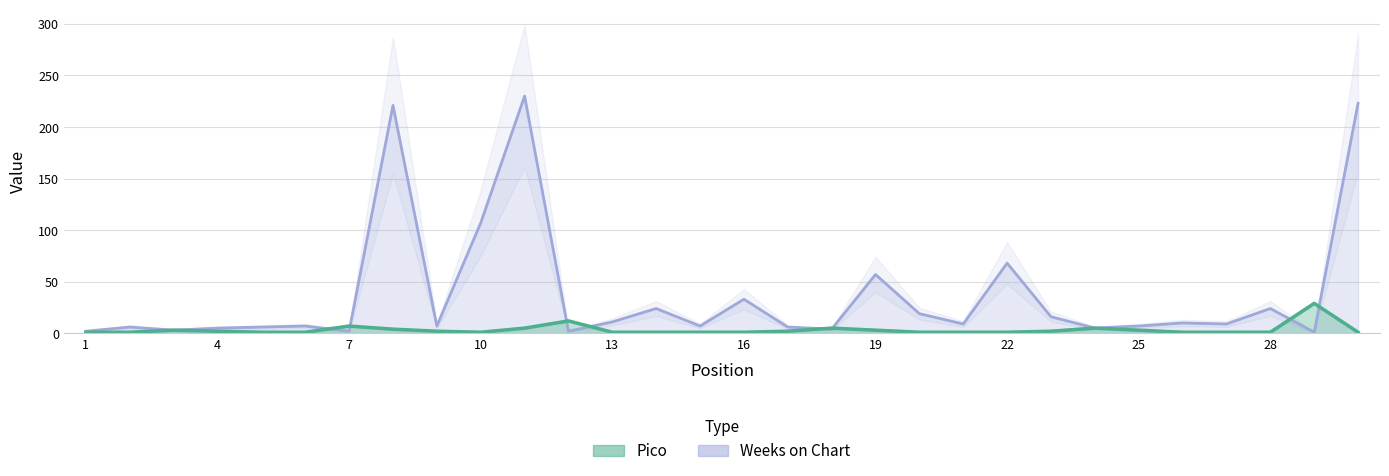

What are all the series names shown in the legend?

Pico, Weeks on Chart